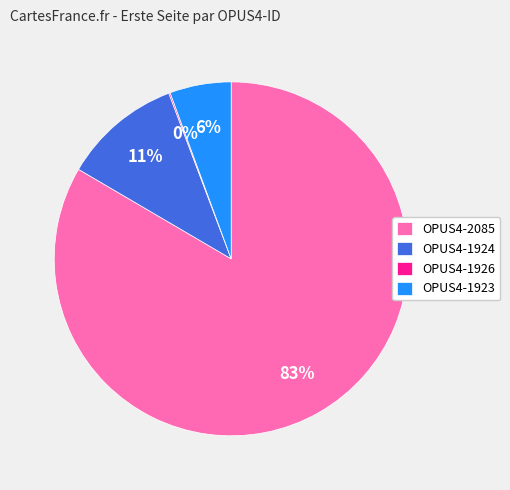

Is OPUS4-1924 the majority of the pie?

No